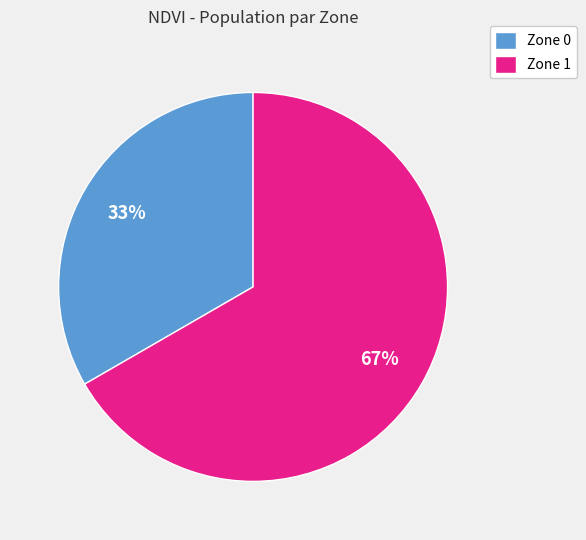

Which slice represents more than half of the pie?

Zone 1